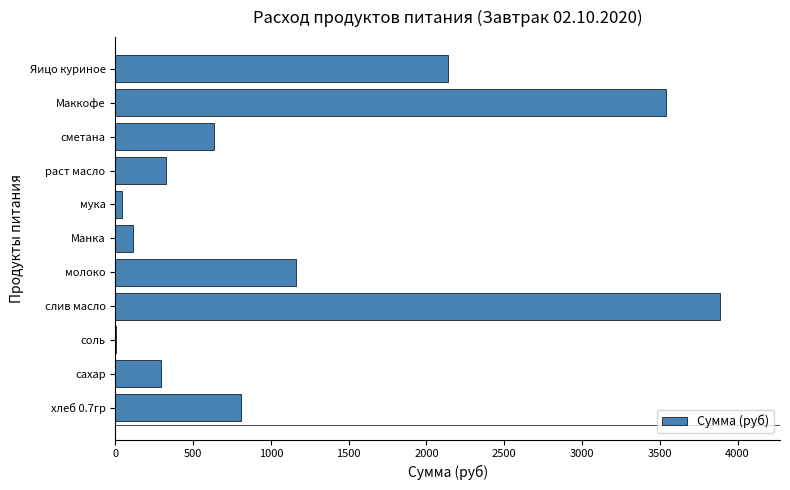

What is the average value?

1177.2